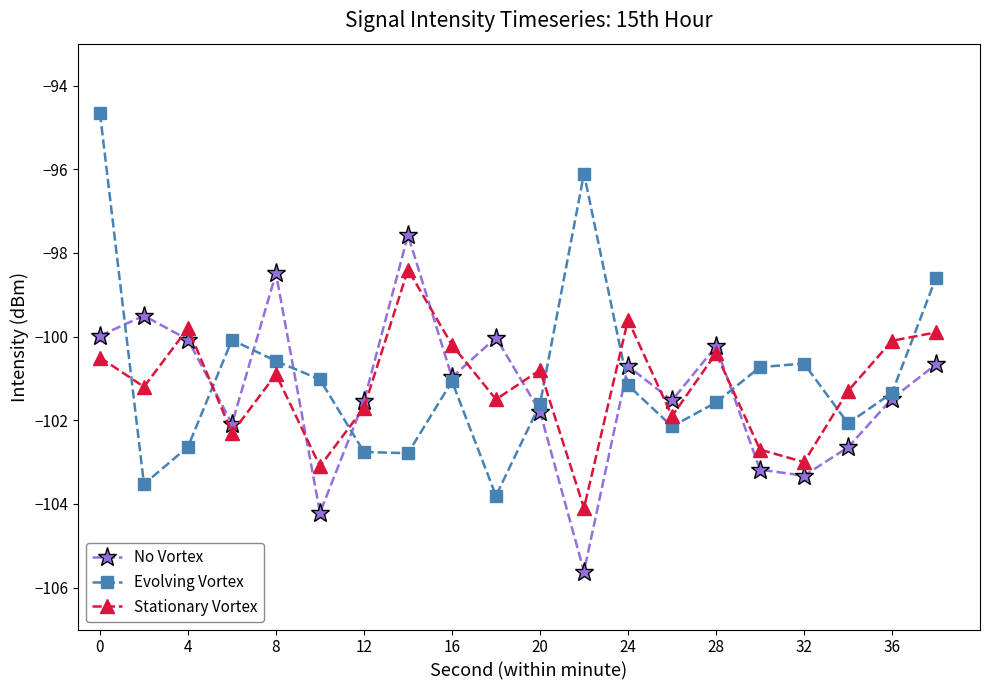

Rank the series by their maximum value, from lowest to highest.

Stationary Vortex, No Vortex, Evolving Vortex